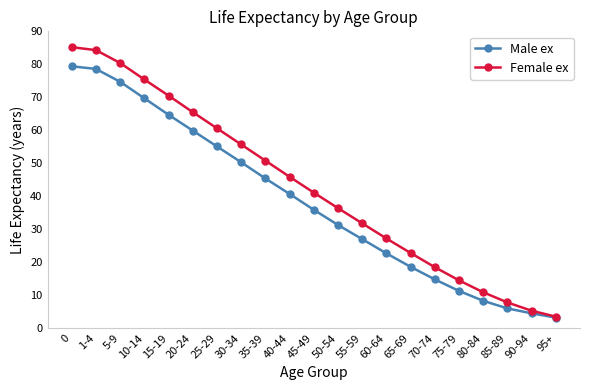

What is the sum of all Male ex values?

802.1